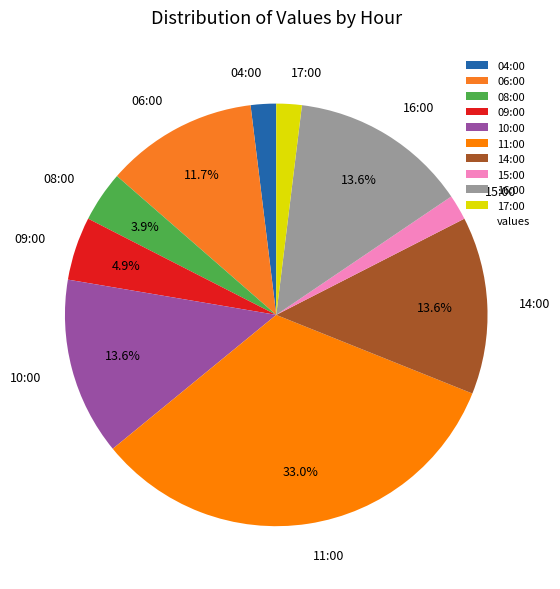

Do 10:00 and 08:00 together represent more than half of the pie?

No